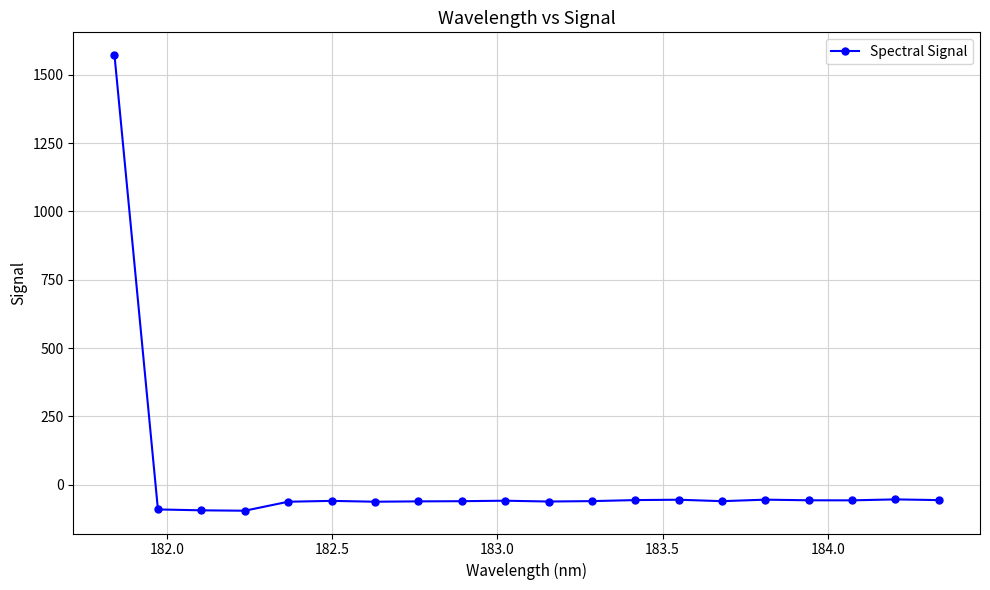

What is the maximum value shown in the chart?

1571.8